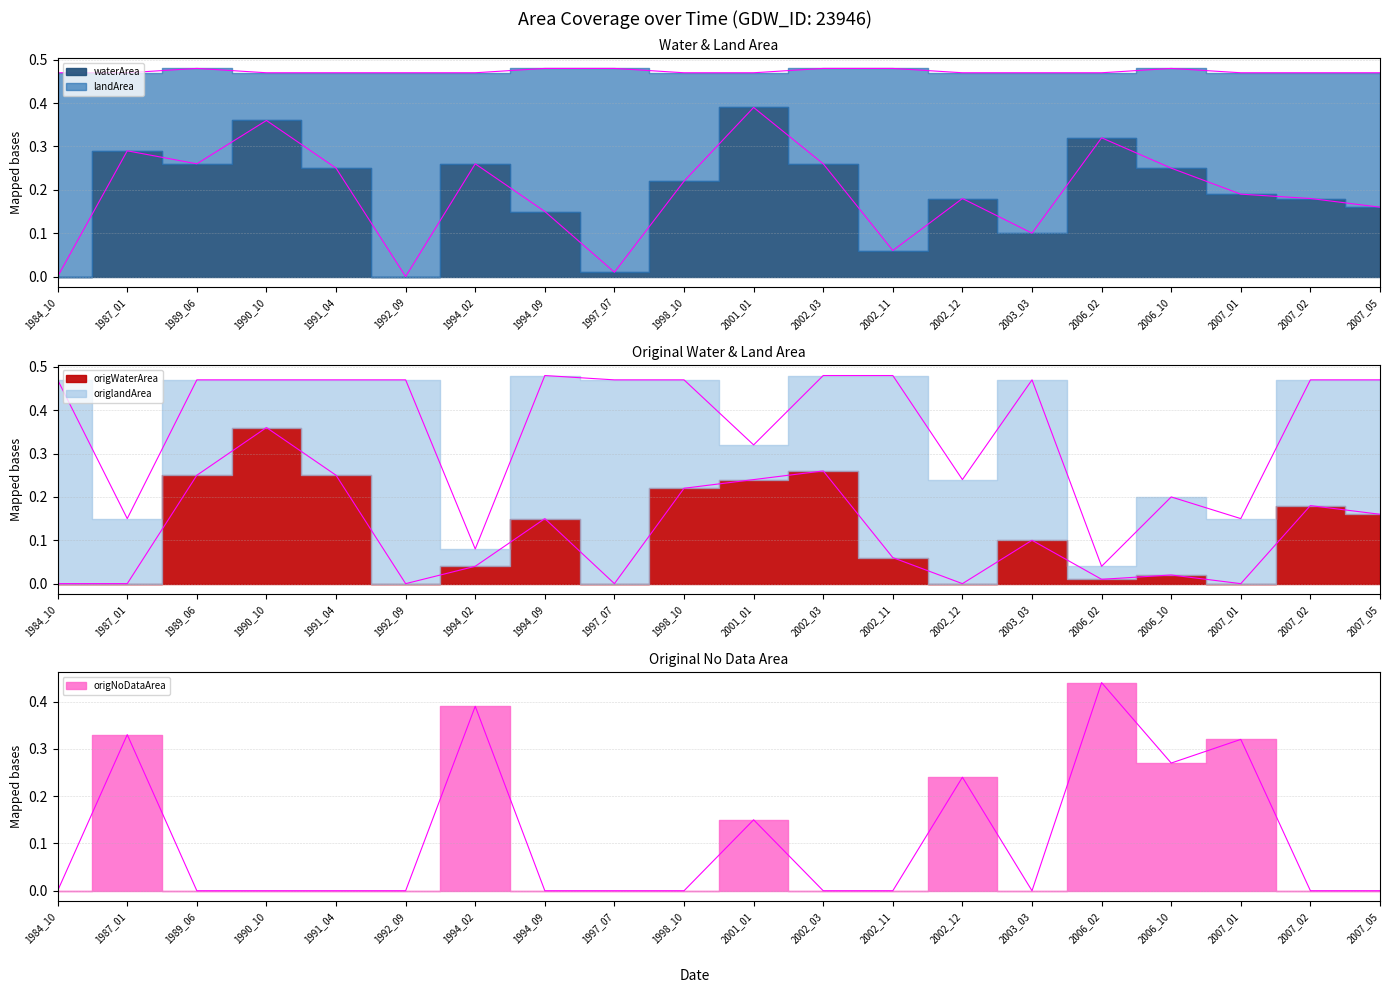

How many data points does each series have?

20